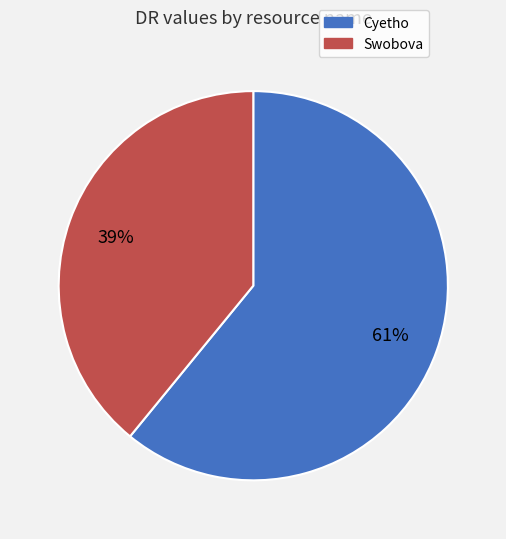

The Cyetho slice represents 71% of the pie. True or false?

False